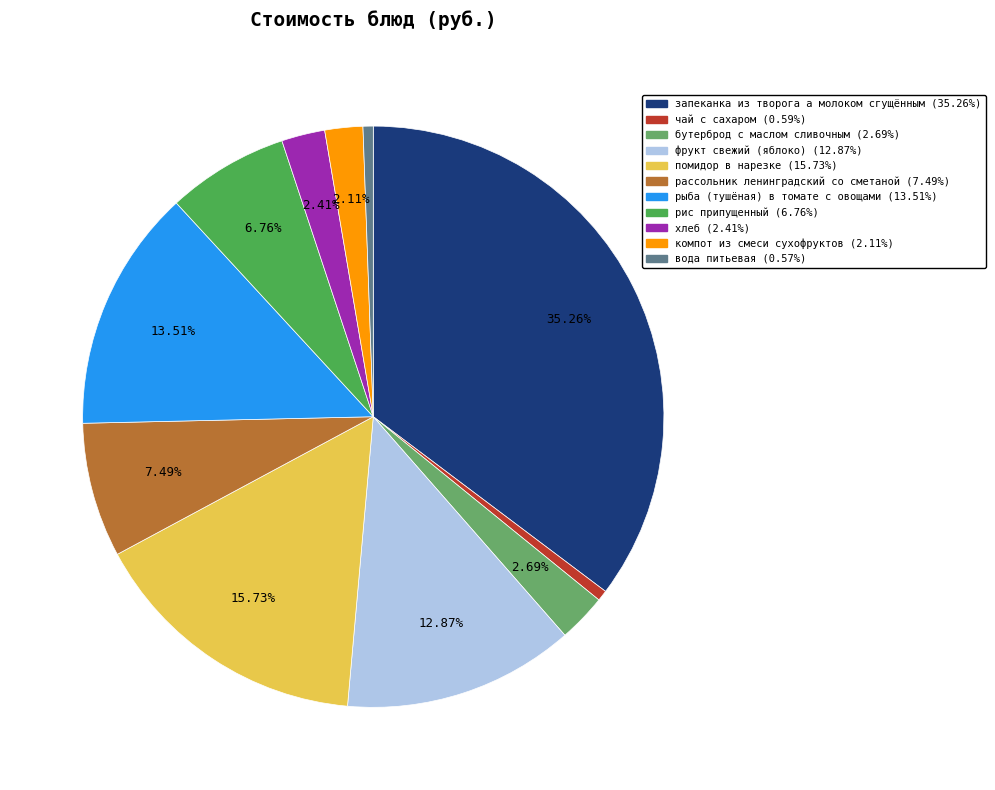

What is the ratio of the value at бутерброд с маслом сливочным to the value at рис припущенный?

0.4